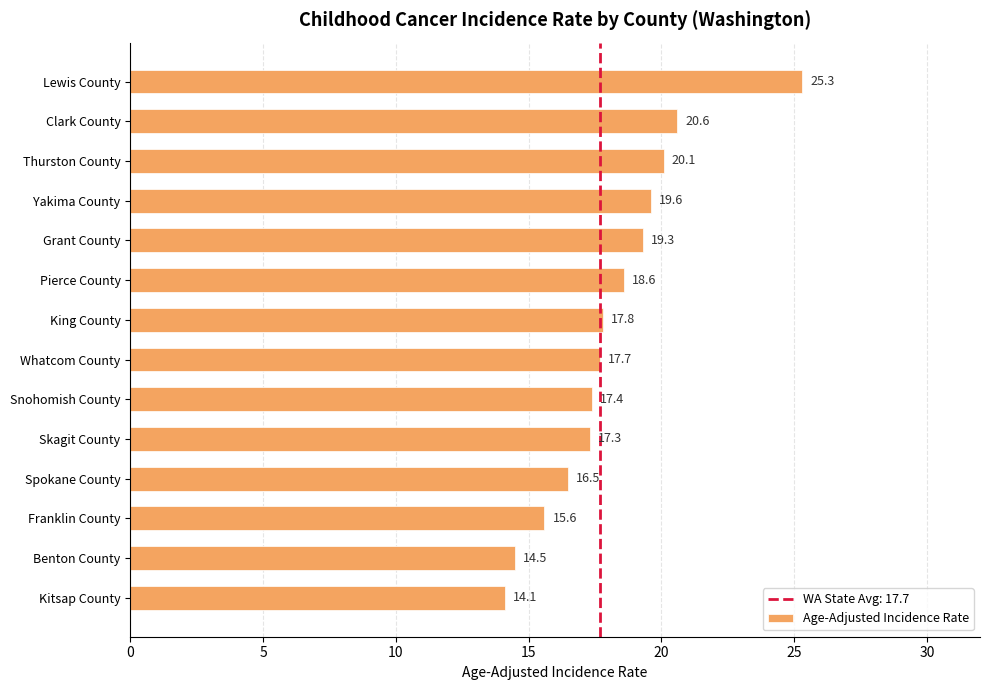

Which category has the lowest value across all series?

Kitsap County